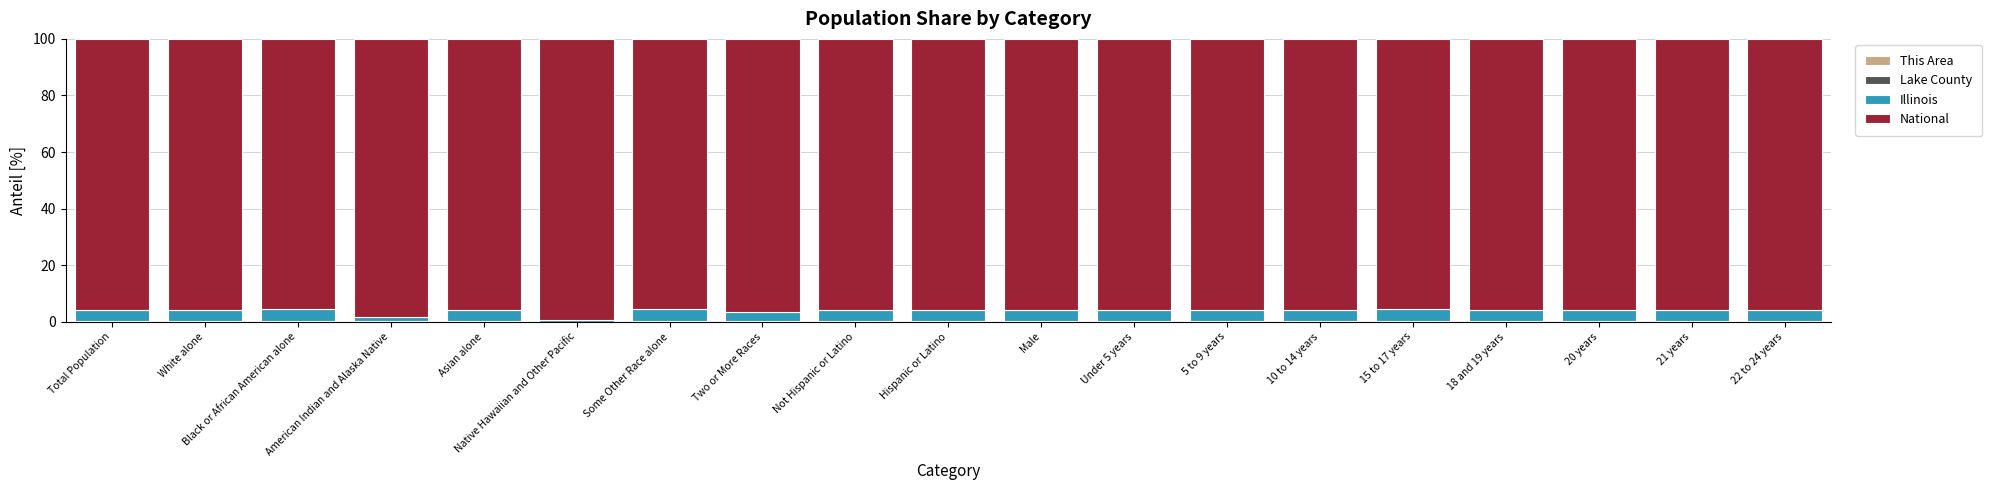

How many series are shown in this chart?

4